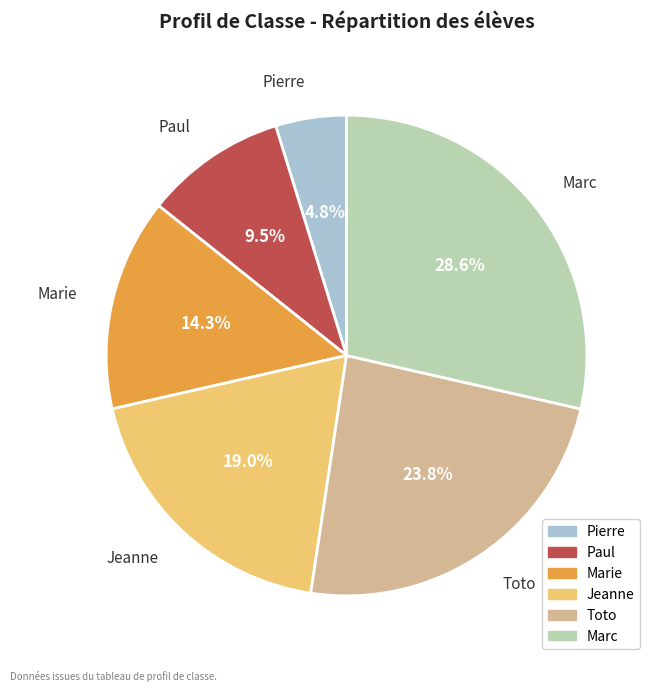

What is the largest slice in the pie chart?

Marc